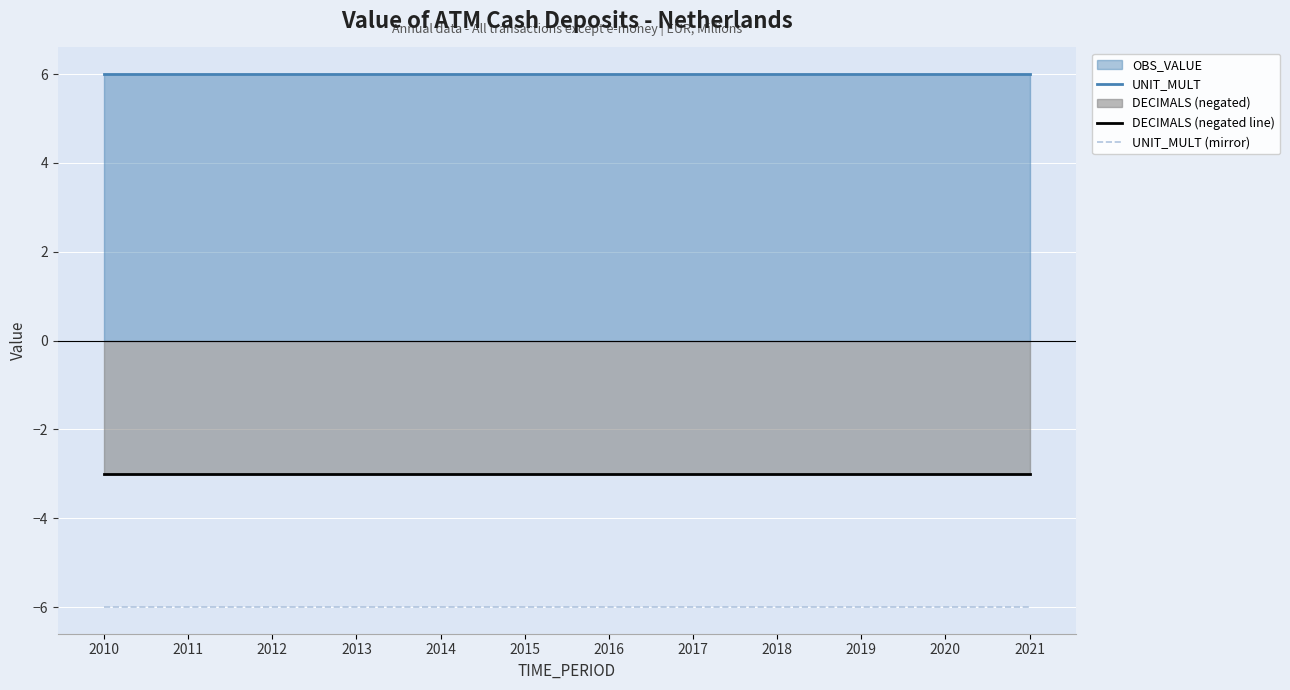

At which label is DECIMALS (negated line) closest to -3?

2010